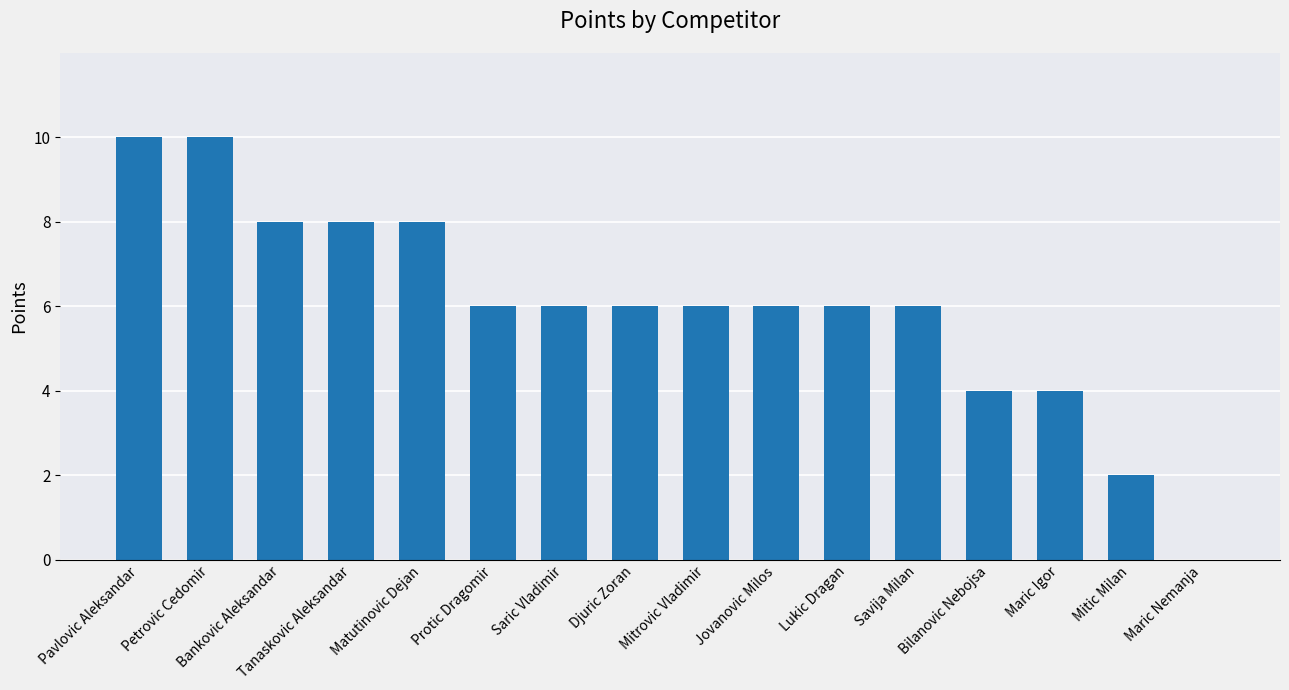

Reading left to right, what are all the values shown in this chart?

Pavlovic Aleksandar=10	Petrovic Cedomir=10	Bankovic Aleksandar=8	Tanaskovic Aleksandar=8	Matutinovic Dejan=8	Protic Dragomir=6	Saric Vladimir=6	Djuric Zoran=6	Mitrovic Vladimir=6	Jovanovic Milos=6	Lukic Dragan=6	Savija Milan=6	Bilanovic Nebojsa=4	Maric Igor=4	Mitic Milan=2	Maric Nemanja=0